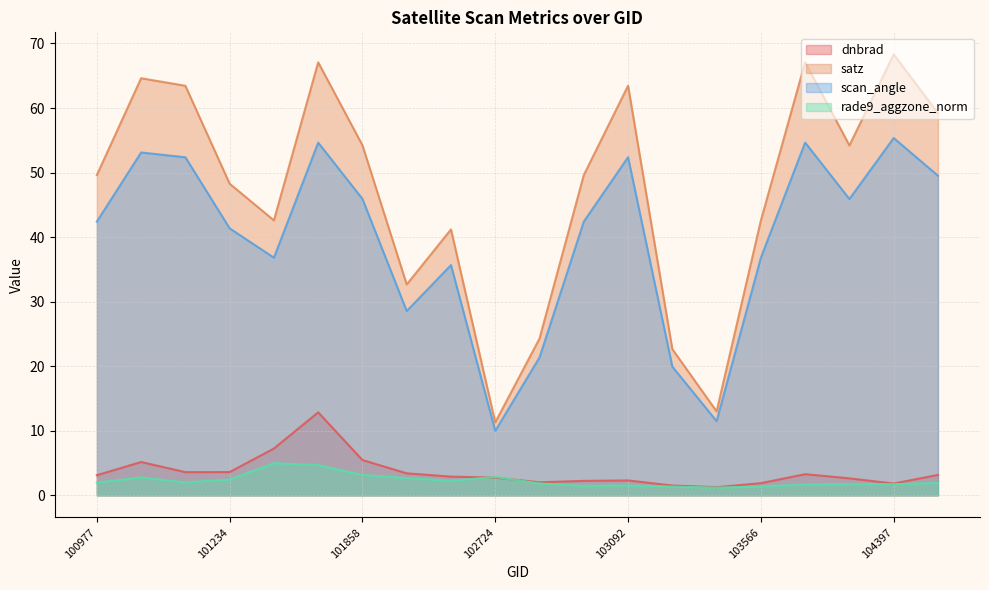

Which series has the largest range (max minus min)?

satz